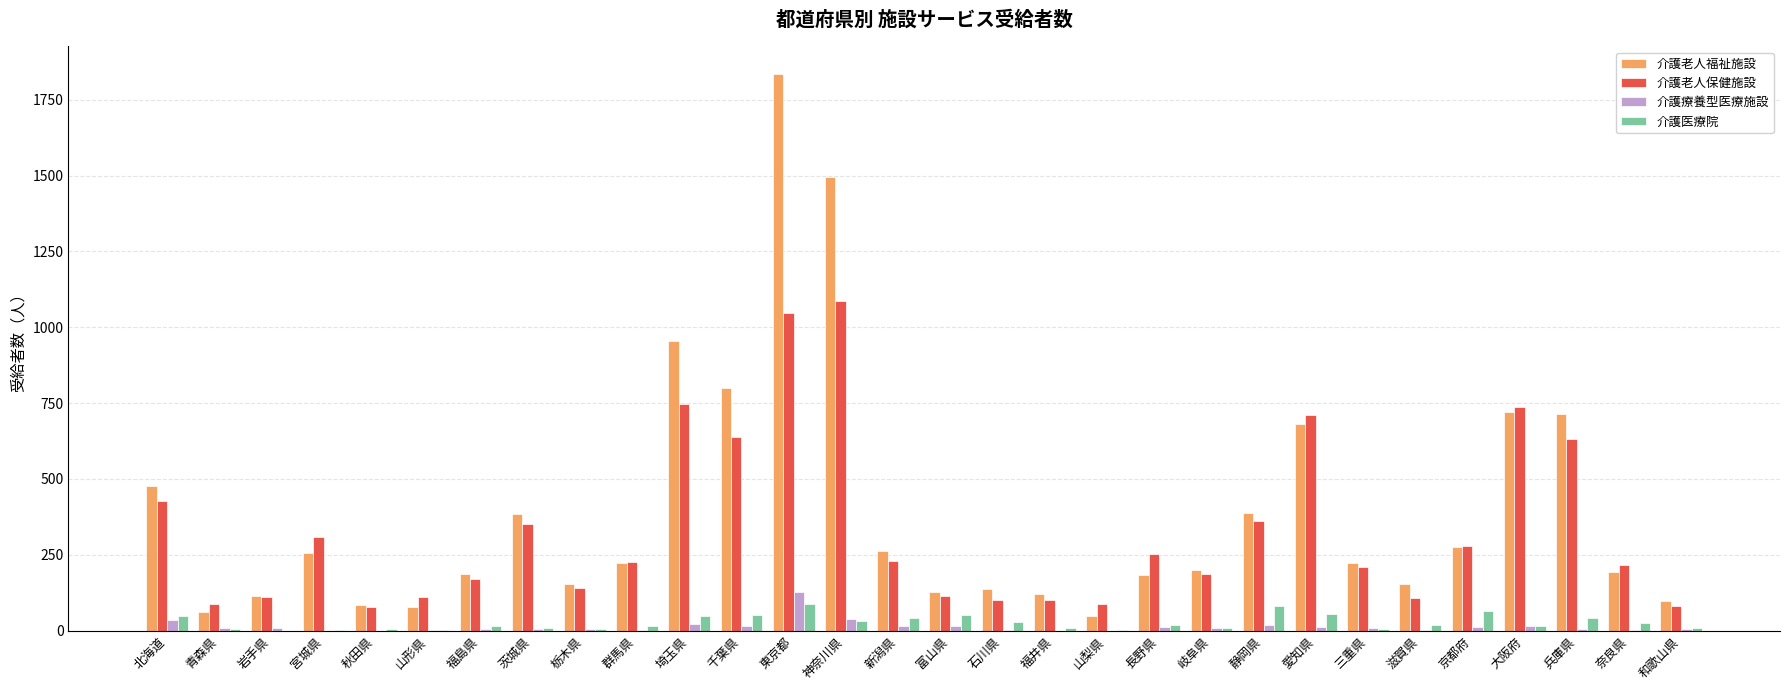

Between 長野県 and 静岡県, which series saw the biggest shift?

介護老人福祉施設